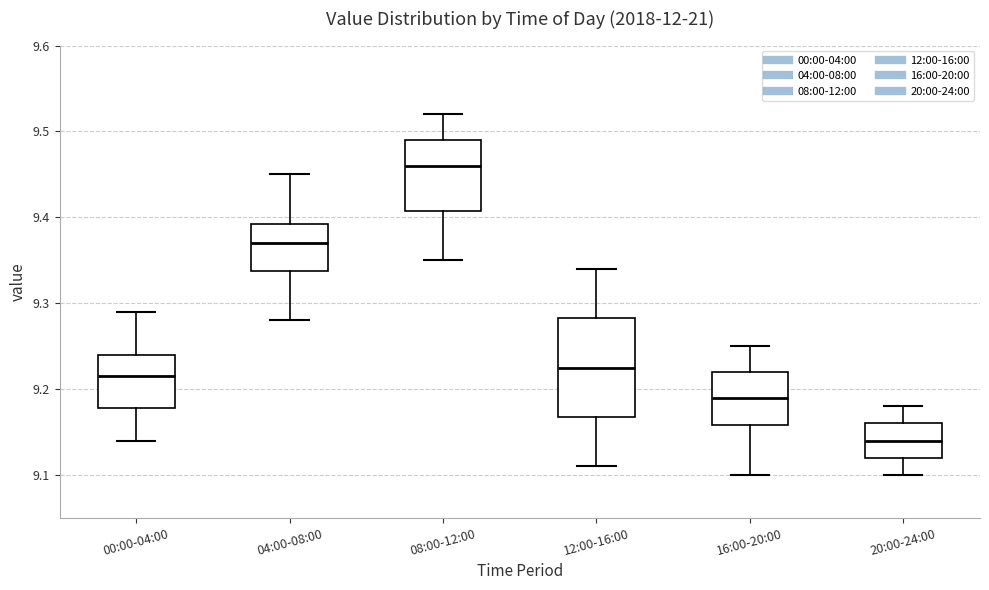

Reading left to right, transcribe this box plot: for each box, give where its median line is, the range the box spans, and where its two whiskers end, as read against the y-axis. The values are not printed on the chart, so give them approximately, as read against the axis.

00:00-04:00: median 9.22, box 9.18 to 9.24, whiskers 9.14 to 9.29
04:00-08:00: median 9.37, box 9.34 to 9.39, whiskers 9.28 to 9.45
08:00-12:00: median 9.46, box 9.41 to 9.49, whiskers 9.35 to 9.52
12:00-16:00: median 9.23, box 9.17 to 9.28, whiskers 9.11 to 9.34
16:00-20:00: median 9.19, box 9.16 to 9.22, whiskers 9.10 to 9.25
20:00-24:00: median 9.14, box 9.12 to 9.16, whiskers 9.10 to 9.18